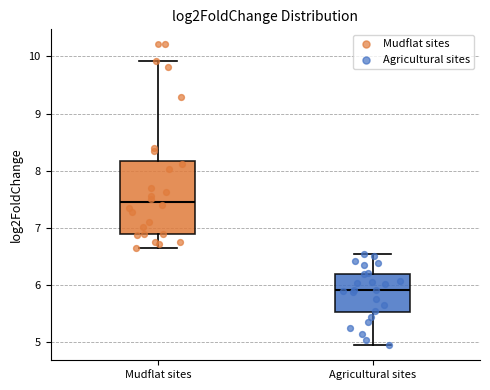

Reading left to right, read every box against the y-axis: the position of its median line, the range the box covers, and the ends of its whiskers. The values are not printed on the chart, so give them approximately, as read against the axis.

Mudflat sites: median 7.4, box 6.9 to 8.2, whiskers 6.6 to 9.9
Agricultural sites: median 5.9, box 5.5 to 6.2, whiskers 5.0 to 6.5